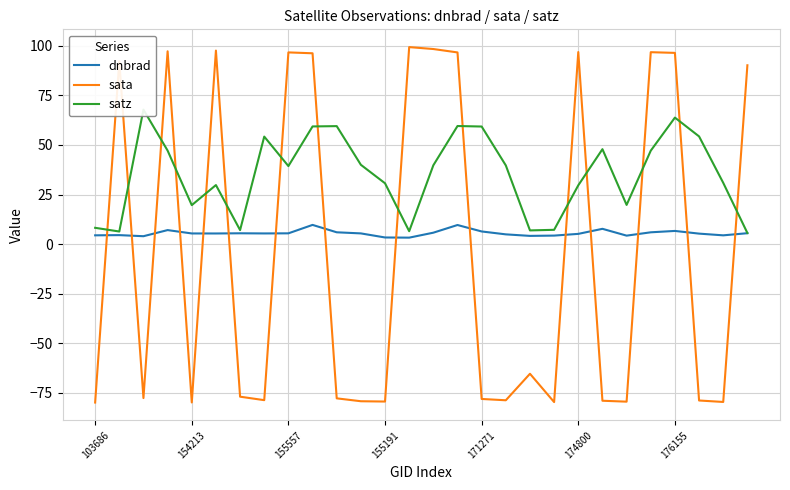

Is it true that sata equals -23.2 at 155191?

False